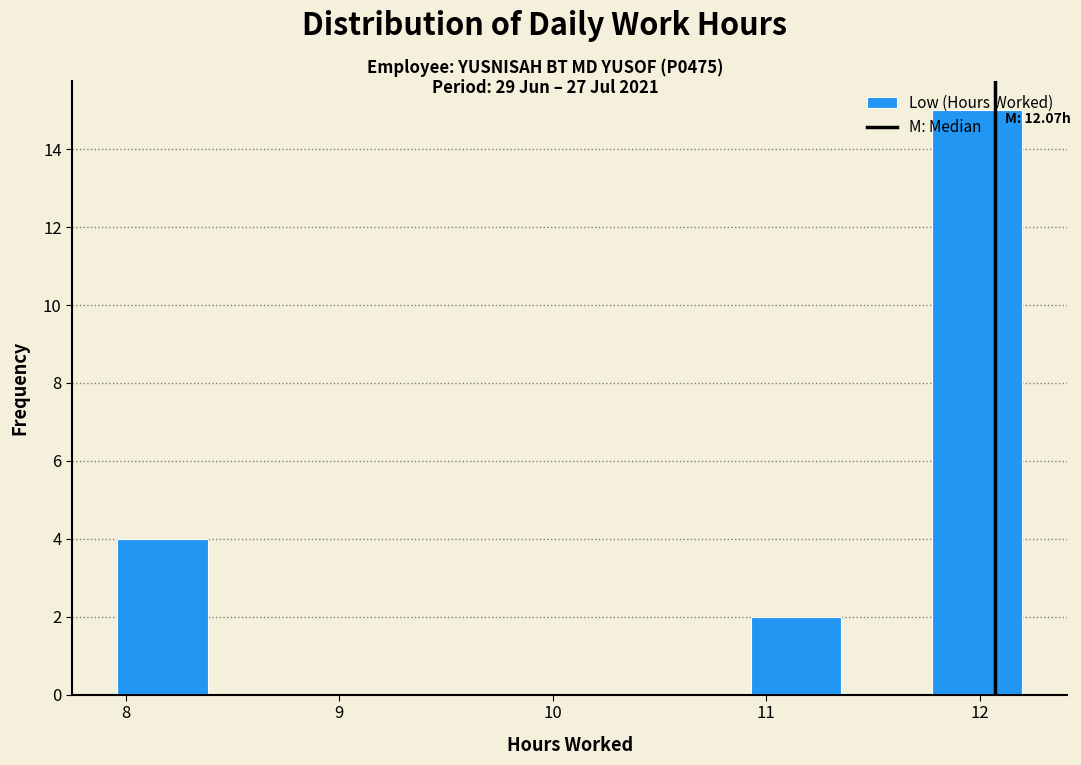

Which range on the x-axis has the tallest bar?

11.8 to 12.2